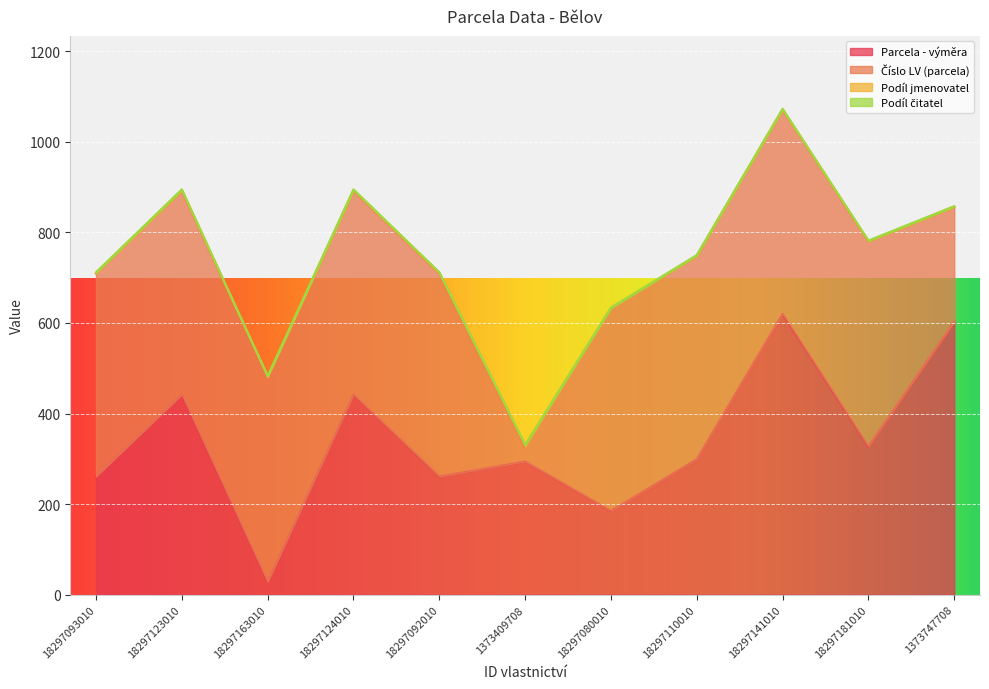

Reading right to left, what are all the values shown in this chart?

Parcela - výměra: 603	327	620	299	185	294	261	442	28	442	261
Číslo LV (parcela): 253	453	451	449	447	32	448	450	452	450	448
Podíl jmenovatel: 1	1	1	1	1	4	2	2	2	2	2
Podíl čitatel: 1	1	1	1	1	1	1	1	1	1	1